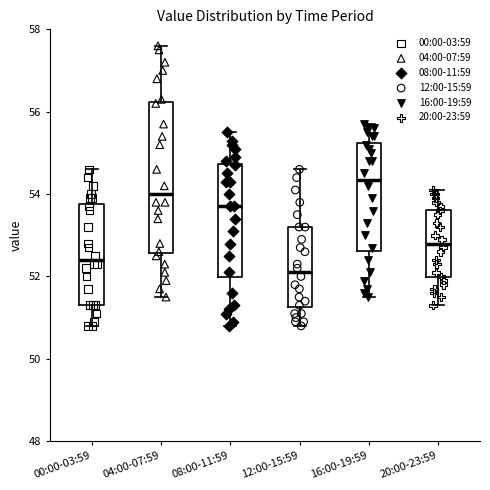

Which box has the lowest median line?

12:00-15:59